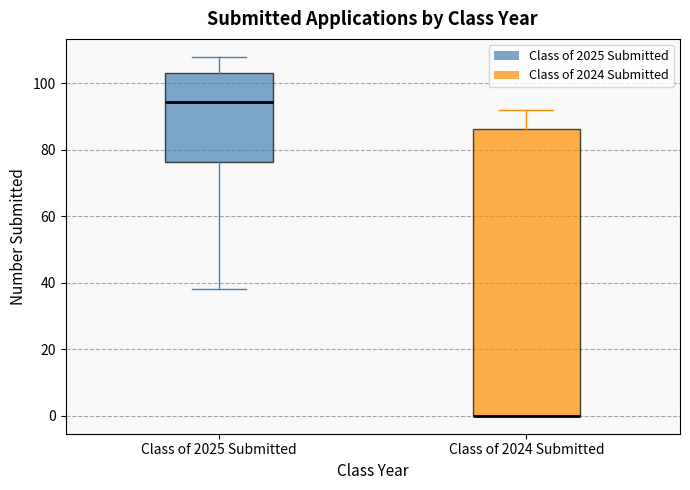

Reading left to right, transcribe this box plot: for each box, give where its median line is, the range the box spans, and where its two whiskers end, as read against the y-axis. The values are not printed on the chart, so give them approximately, as read against the axis.

Class of 2025 Submitted: median 94, box 76 to 104, whiskers 38 to 108
Class of 2024 Submitted: median 0 (drawn on the box's lower edge), box 0 to 86, whiskers 0 to 92